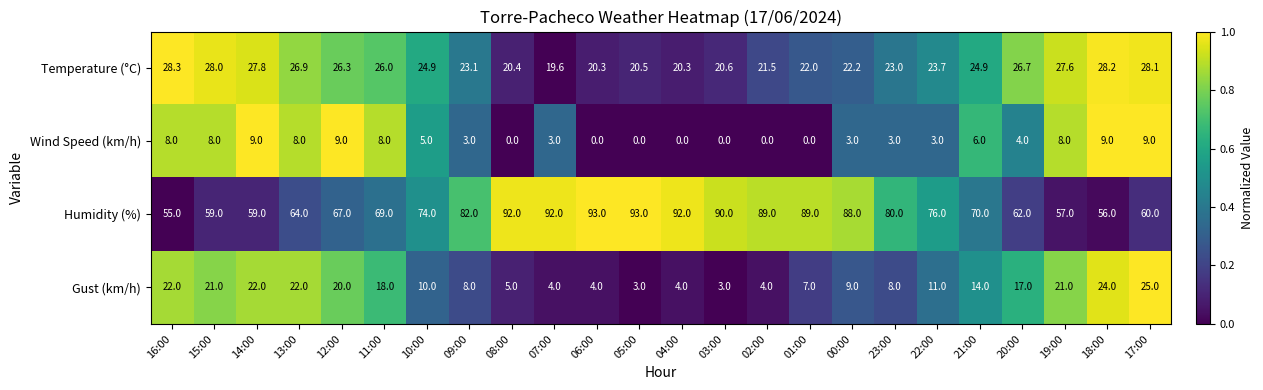

What is the greatest value displayed?

93.0